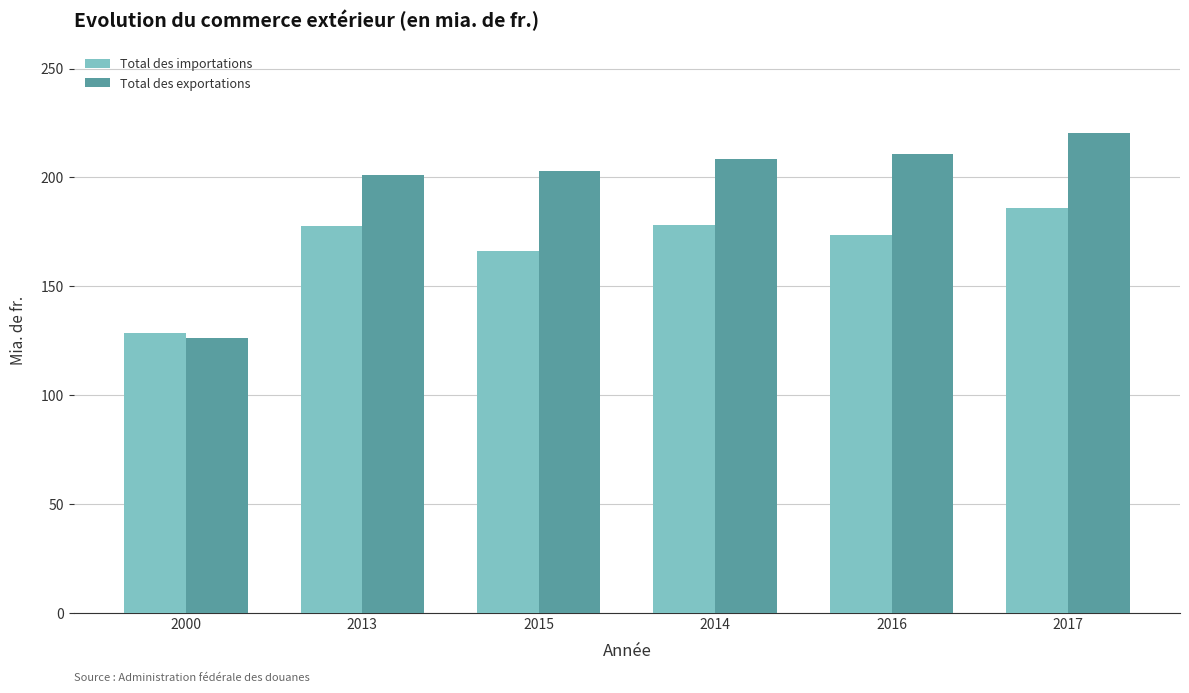

Count the number of categories in the chart.

6